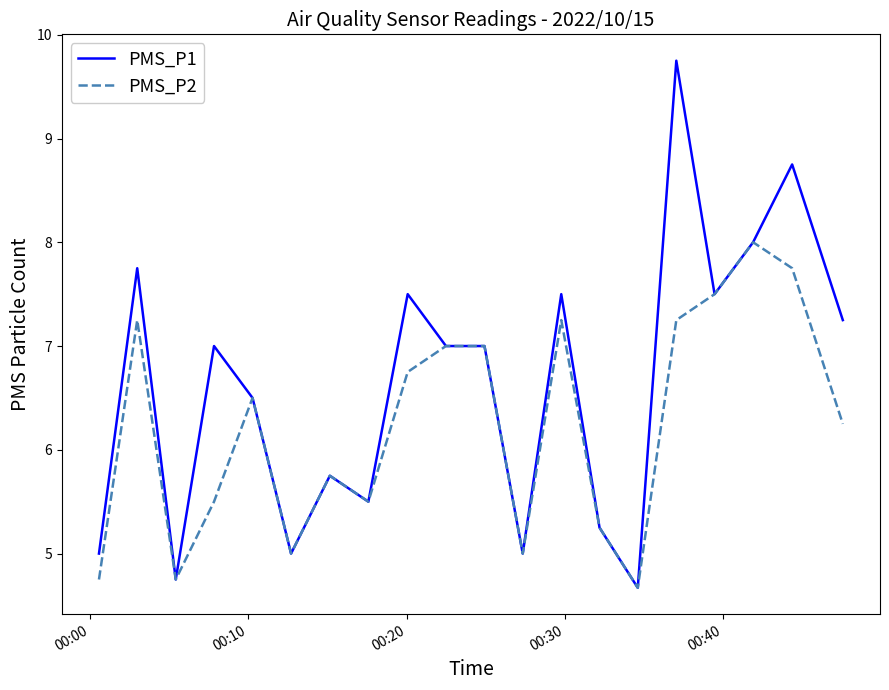

What is the maximum value shown in the chart?

9.8